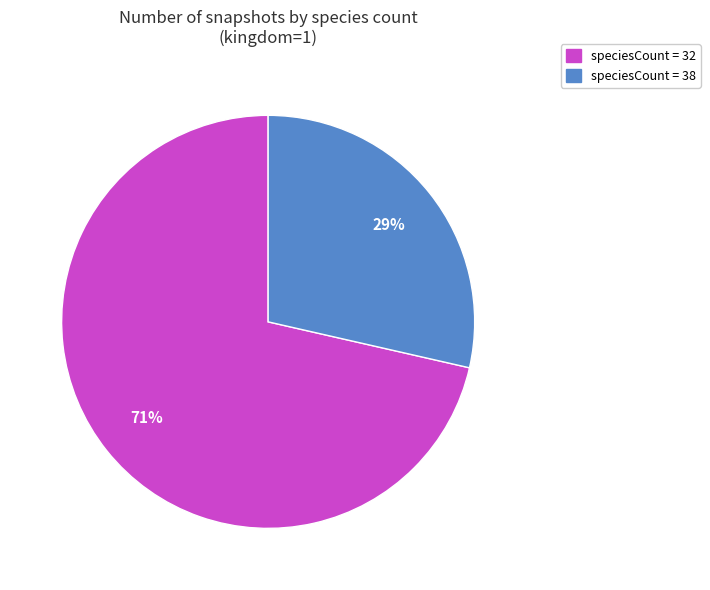

Which slice is the largest?

speciesCount = 32